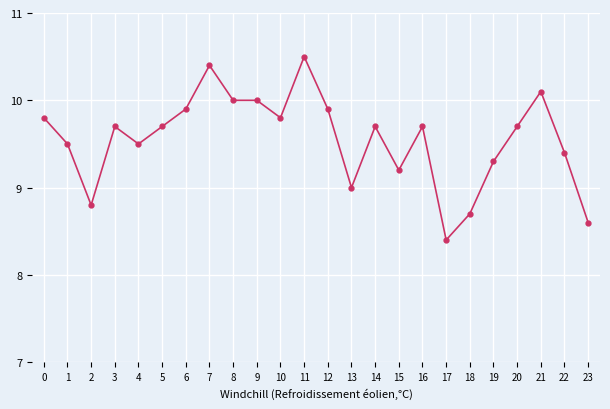

What is the minimum value shown in the chart?

8.4